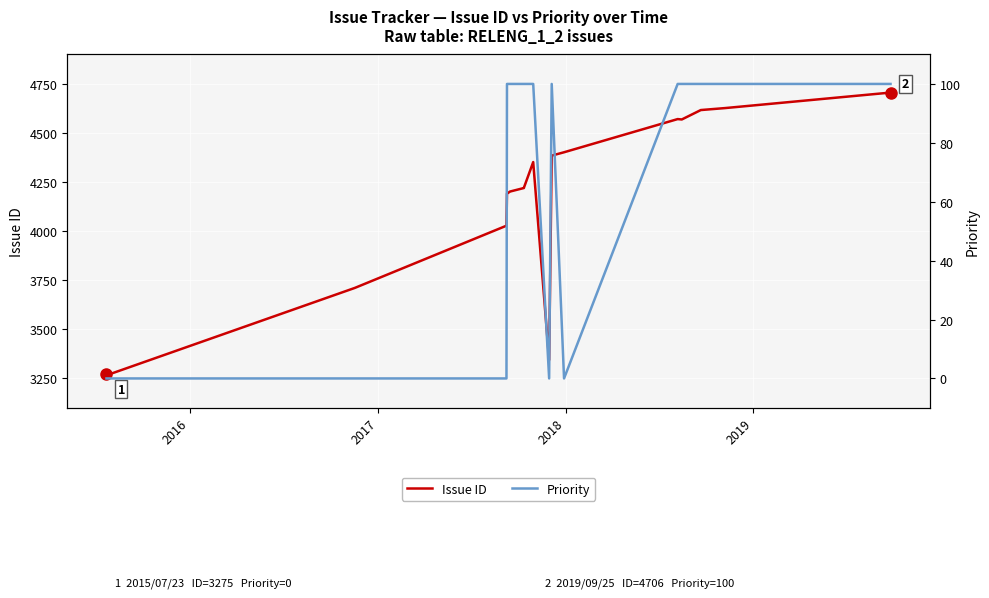

Reading left to right, transcribe all the data shown in this chart.

Issue ID: 3275	3268	3267	3266	3711	4028	4191	4202	4220	4222	4352	3344	4385	4402	4571	4569	4617	4627	4706
Priority: 0	0	0	0	0	0	100	100	100	100	100	0	100	0	100	100	100	100	100